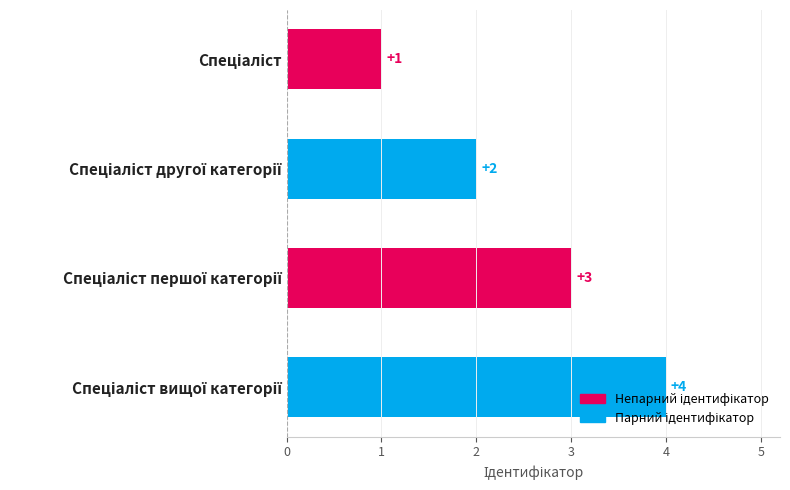

What is the maximum value shown in the chart?

4